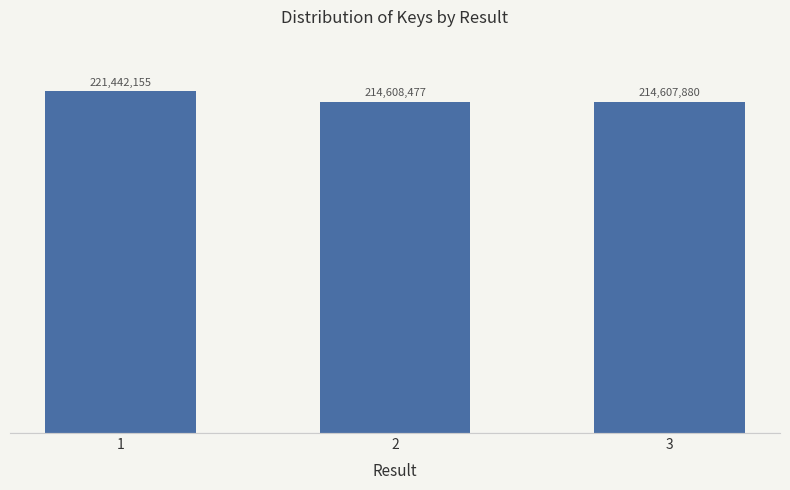

At which category does the chart reach its peak across all series?

1